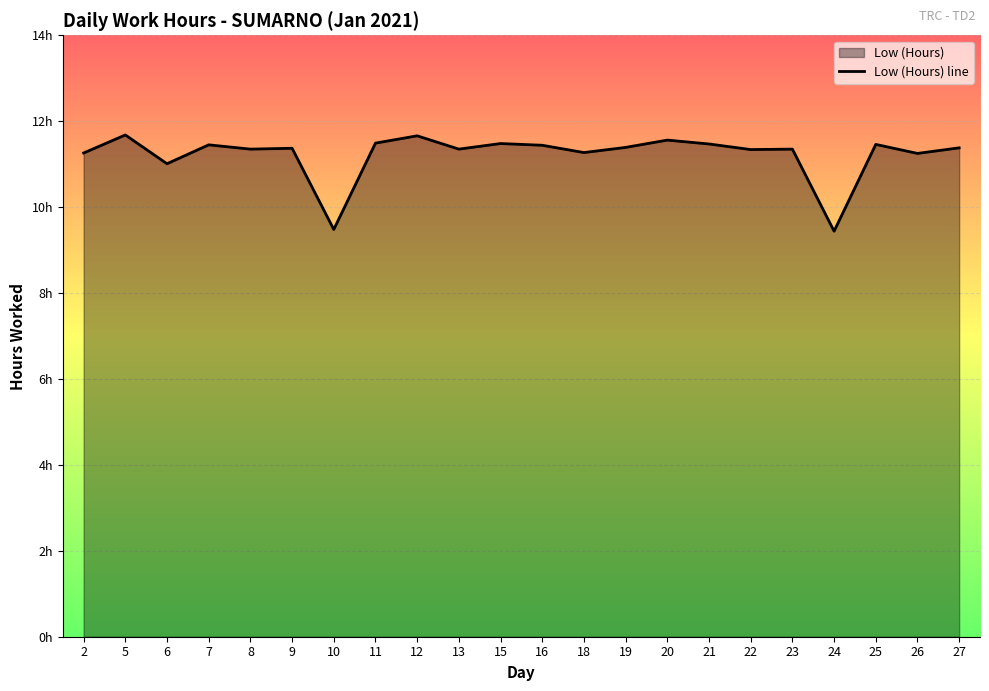

What is the maximum value shown in the chart?

11.7